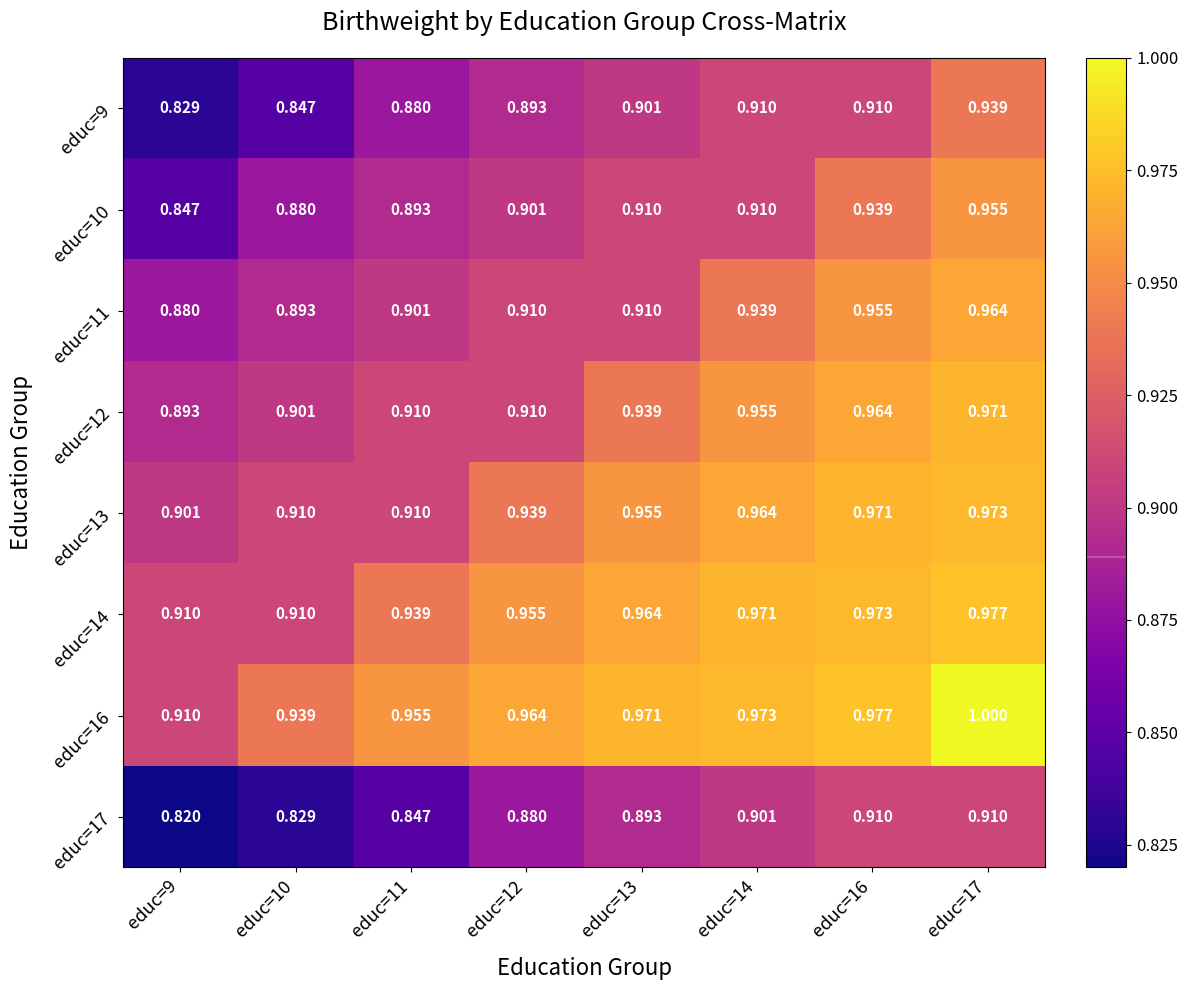

Is the value of educ=16 at educ=12 greater than the value of educ=13 at educ=10?

Yes